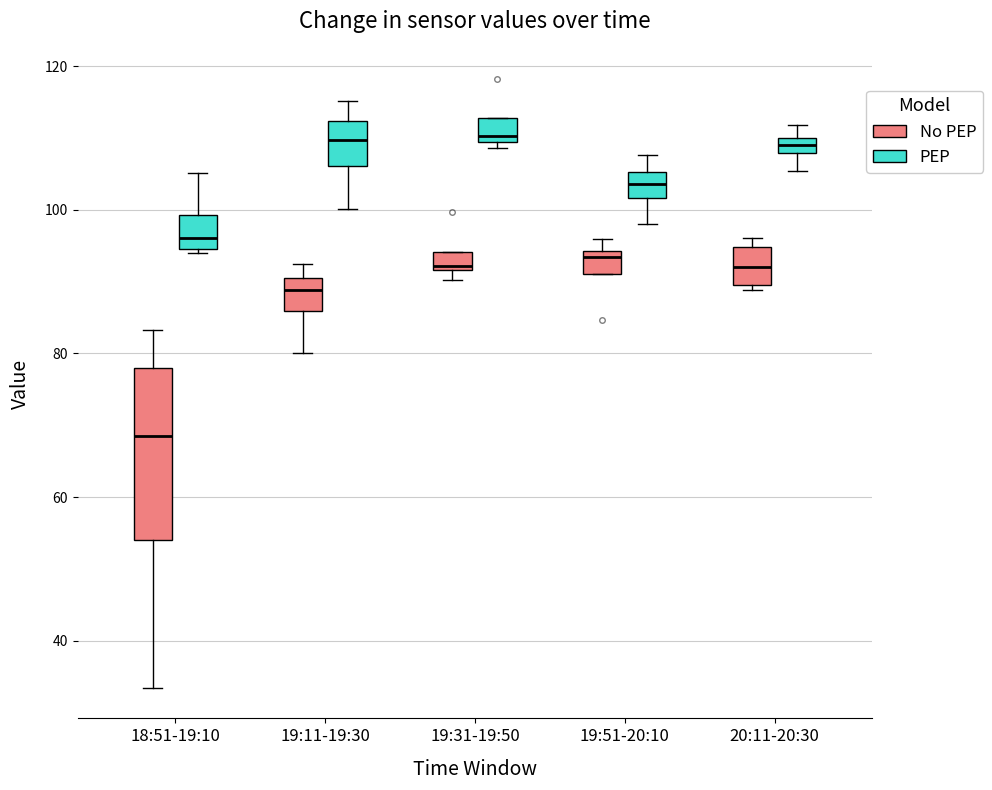

Comparing the boxes themselves (not the whiskers), which one is the tallest?

18:51-19:10 (No PEP)